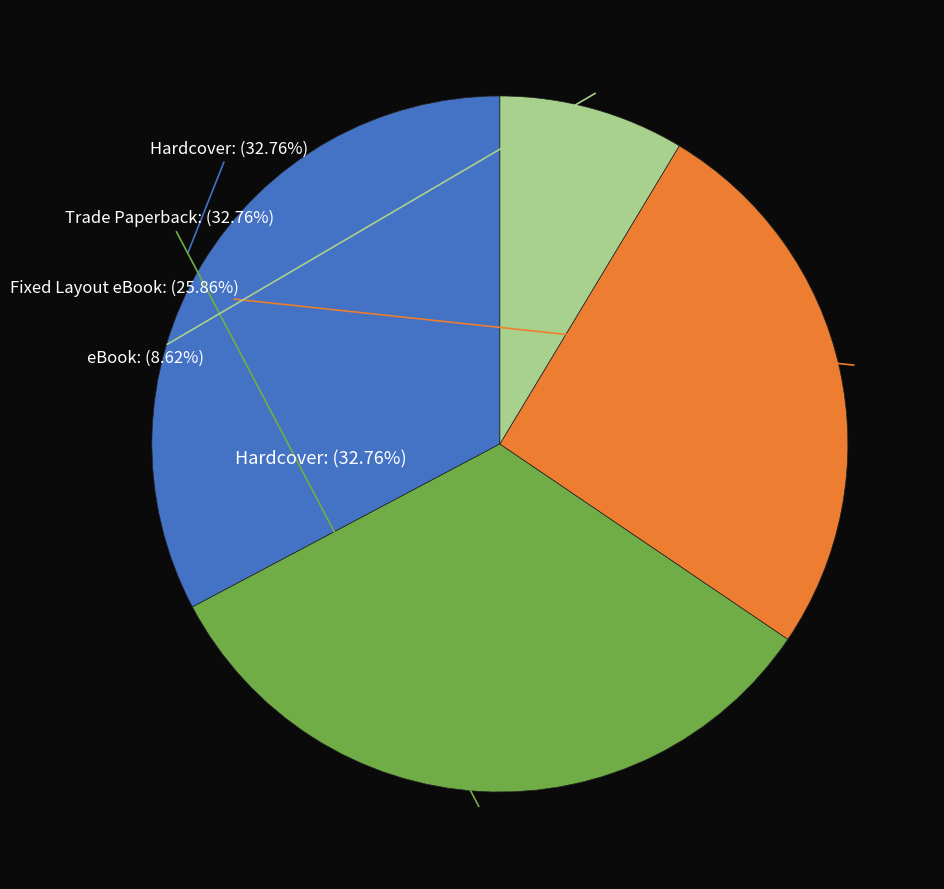

Which slice is the largest?

Hardcover